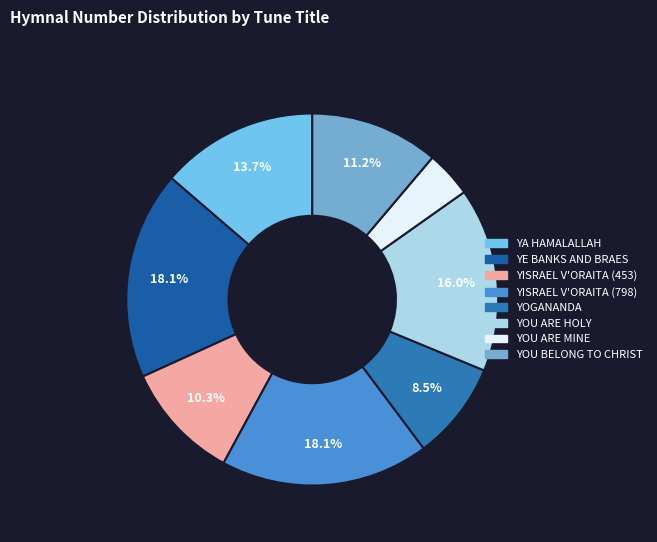

The YOGANANDA slice represents 1% of the pie. True or false?

False